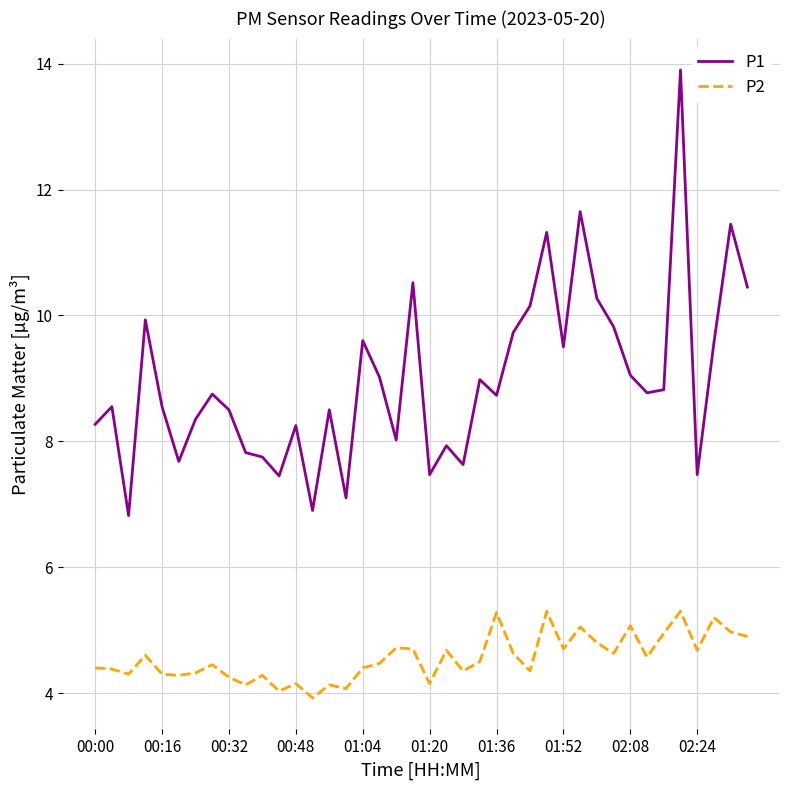

What is the difference between the maximum and minimum values in the P2 series?

1.4